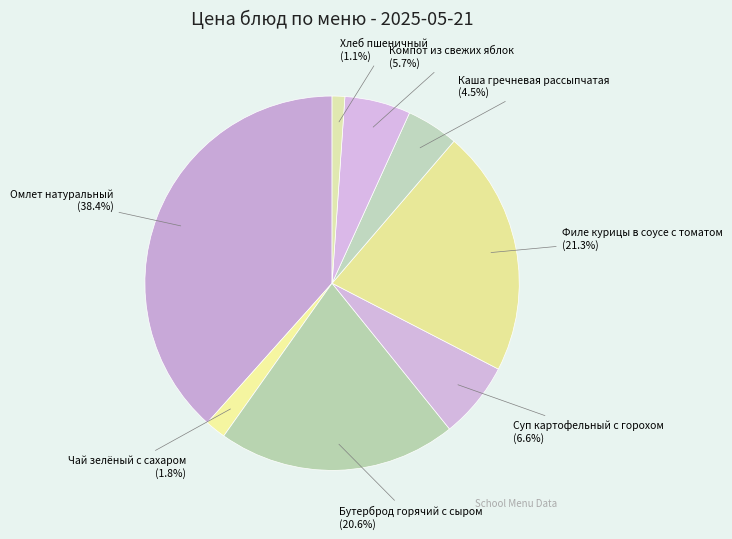

How many slices are in this pie chart?

8